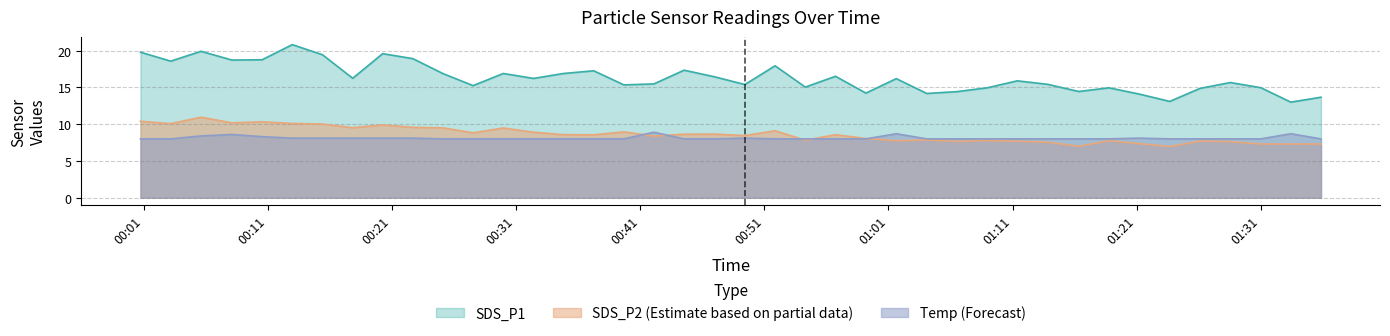

At which category is the sum across all series the highest?

2023/04/19 00:05:37